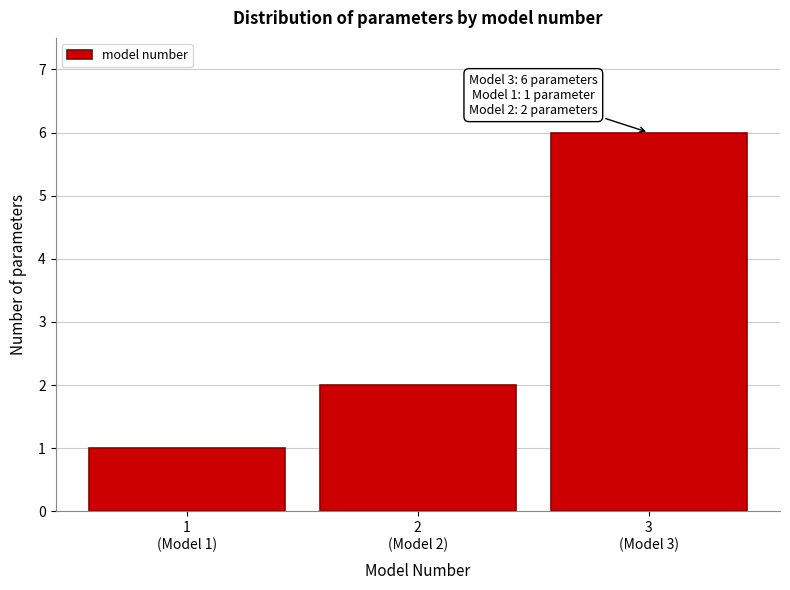

Reading left to right, list all the values displayed in this chart.

1	2	6